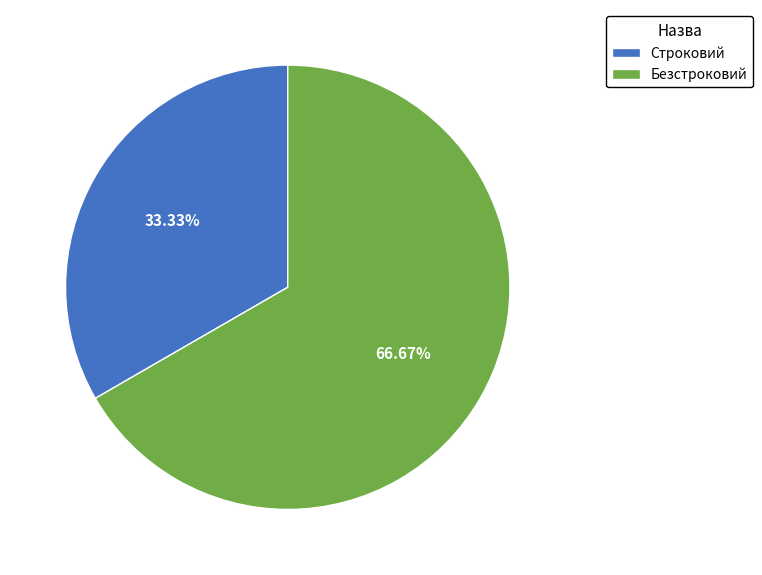

Is the sum of Безстроковий and Строковий greater than half?

Yes